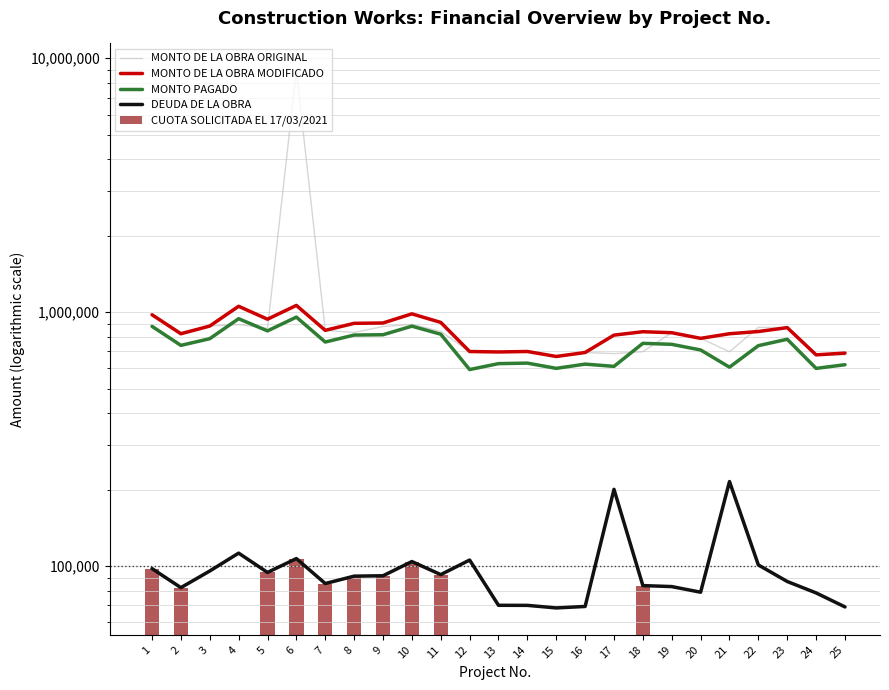

How many distinct data groups are displayed?

5